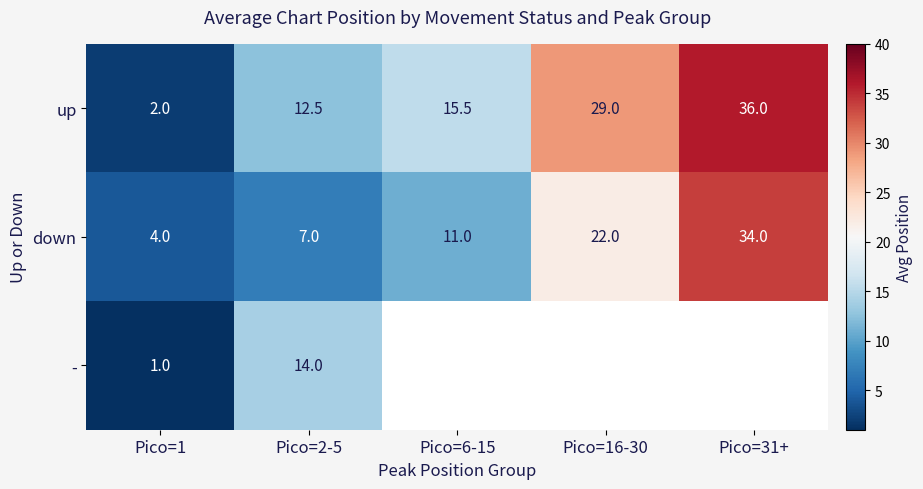

What is the sum of the - values at Pico=2-5 and Pico=1?

15.0